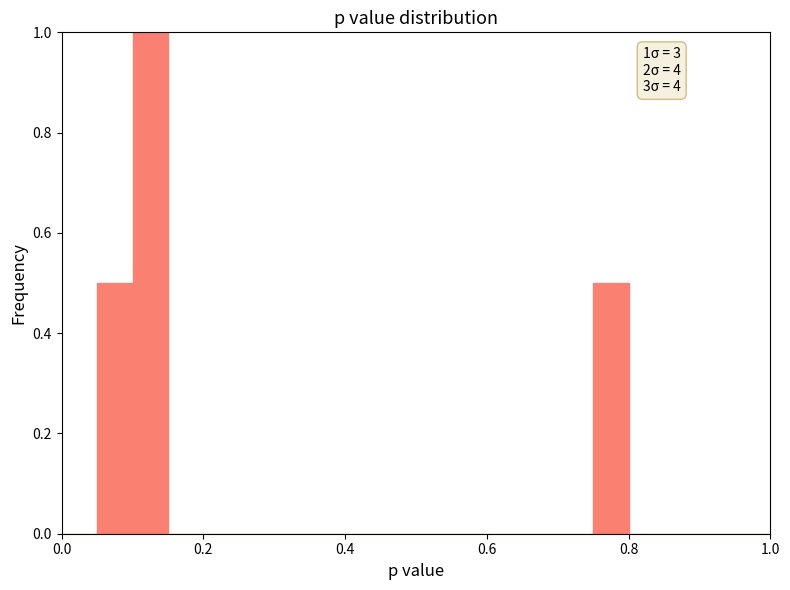

Around what value on the x-axis is the tallest bar? Give the approximate position of its centre, as read against the axis.

0.12